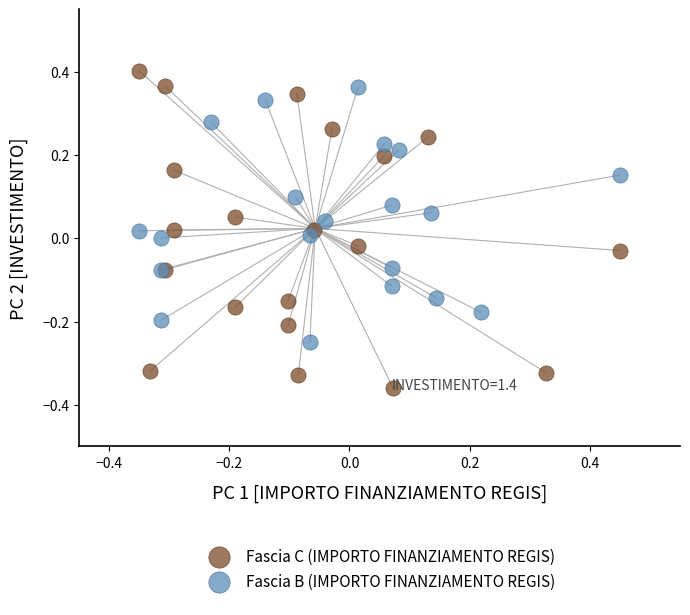

Which series contains the lowest Y value?

Fascia C (IMPORTO FINANZIAMENTO REGIS)